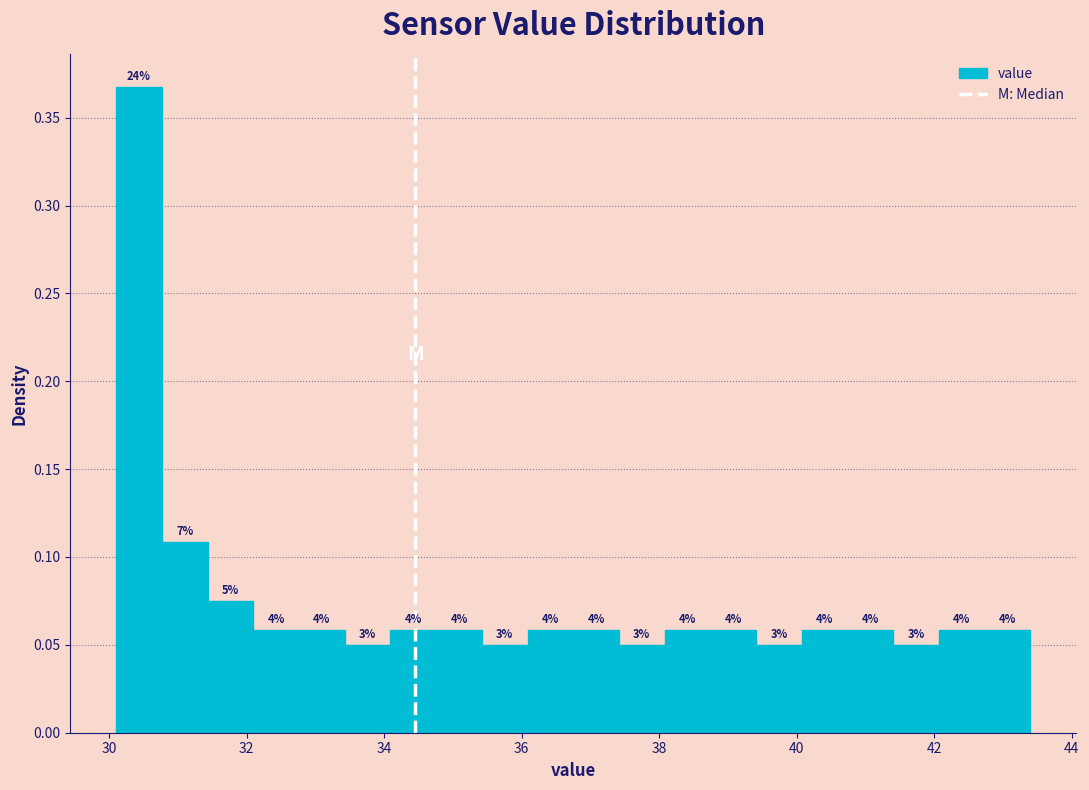

Read against the x-axis, roughly where is the centre of the tallest bar?

30.4